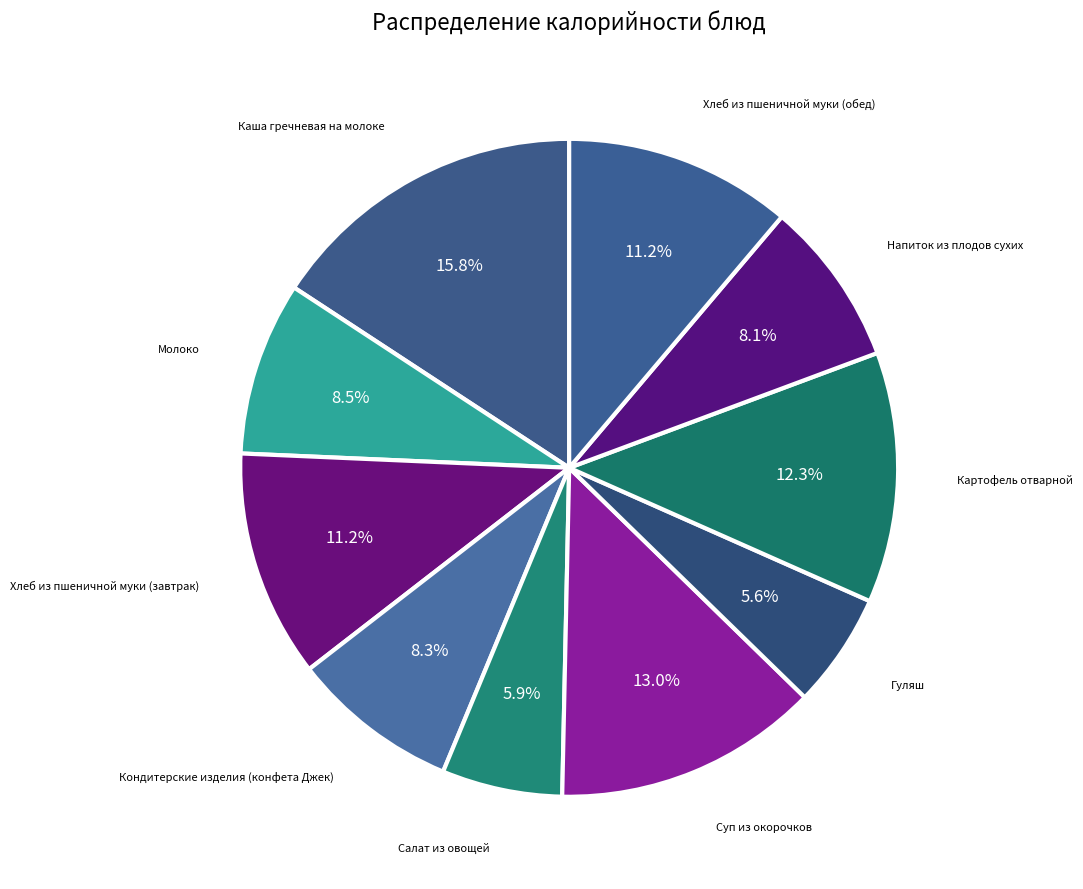

What percentage do Хлеб из пшеничной муки (обед) and Молоко together represent?

19.7%